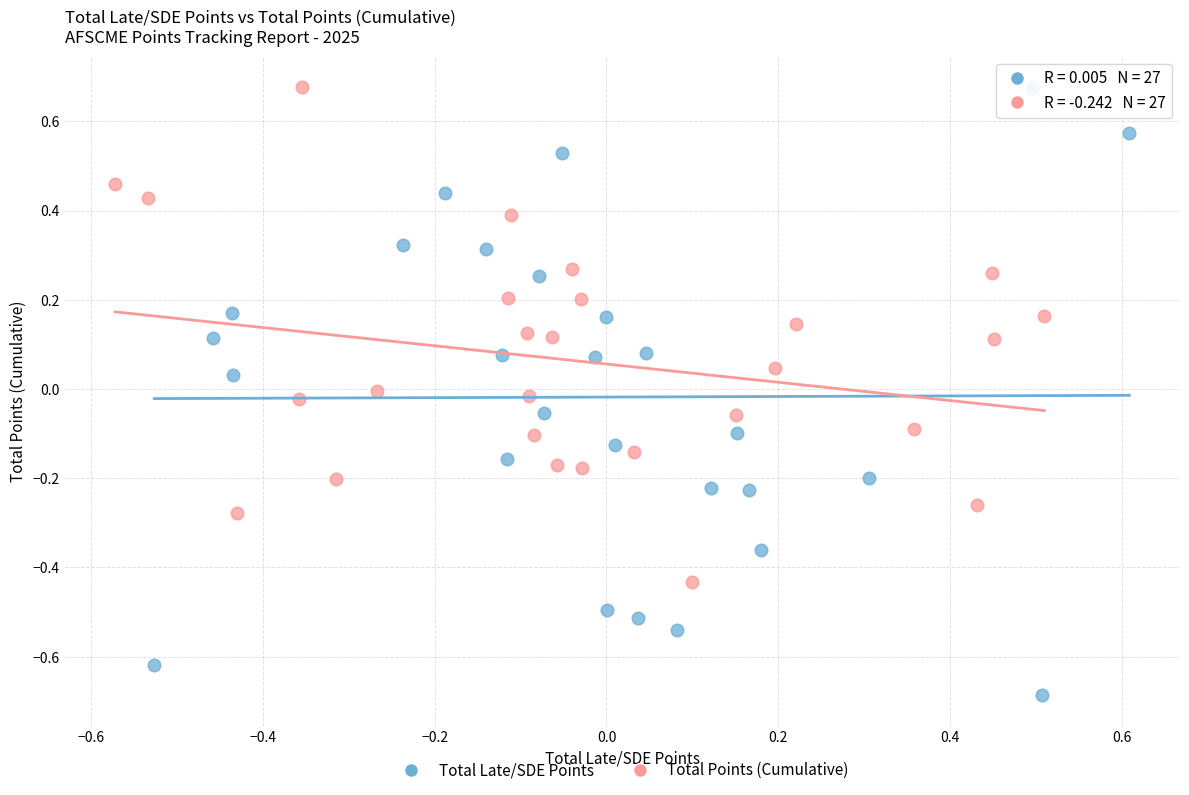

Which series has the widest spread of Y values?

Total Late/SDE Points